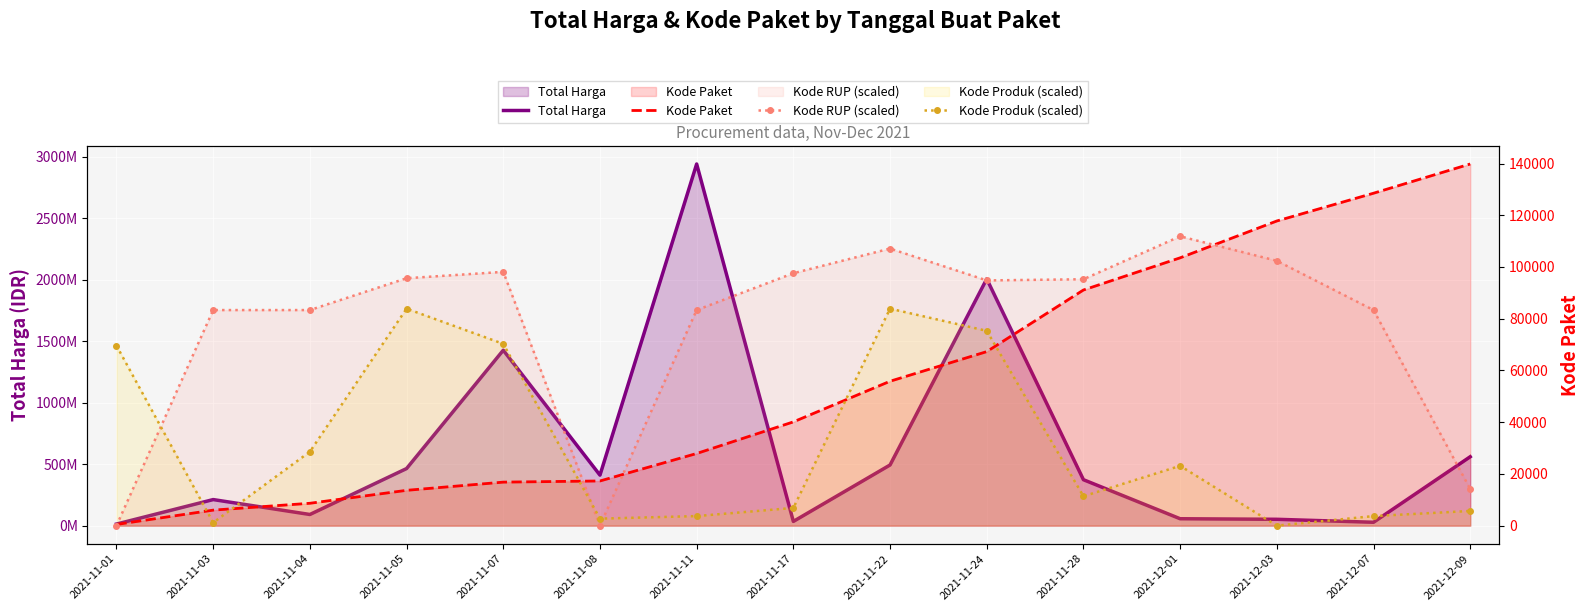

True or false: Kode Paket and Kode Produk (scaled) intersect in this chart.

True